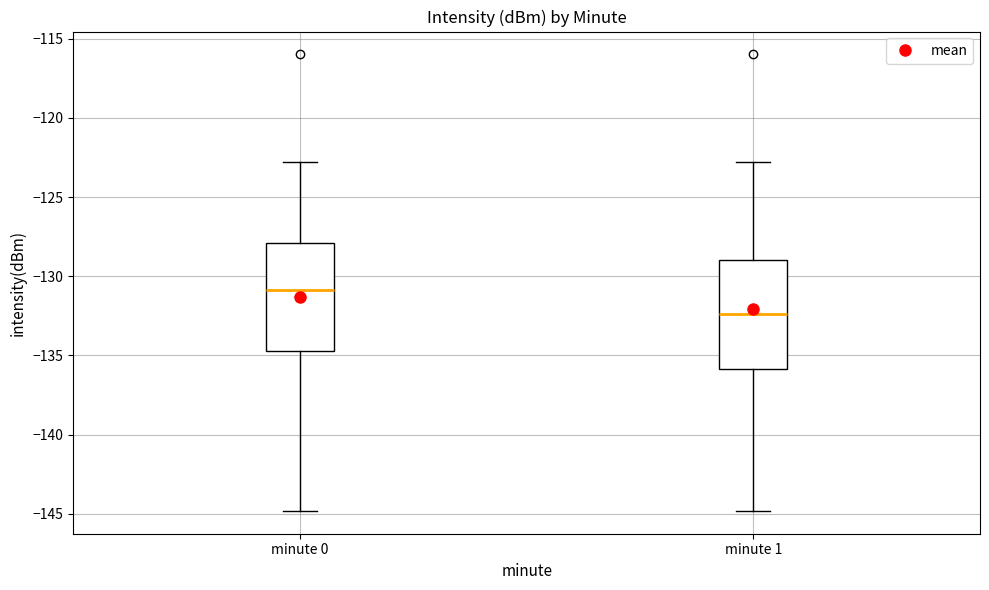

Reading left to right, read every box against the y-axis: the position of its median line, the range the box covers, and the ends of its whiskers. The values are not printed on the chart, so give them approximately, as read against the axis.

minute 0: median -131.0, box -134.5 to -128.0, whiskers -145.0 to -123.0
minute 1: median -132.5, box -136.0 to -129.0, whiskers -145.0 to -123.0